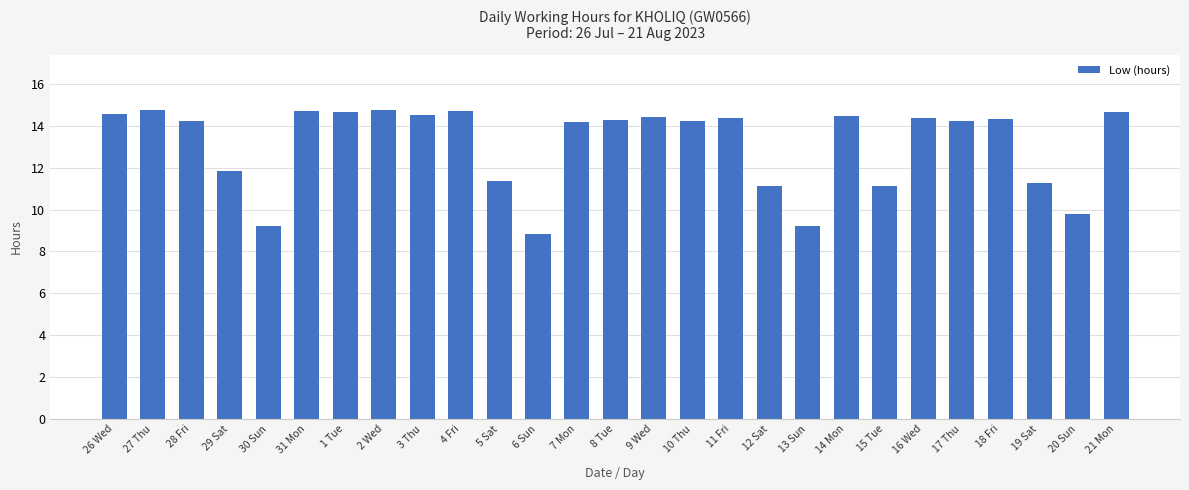

What is the average value?

13.1